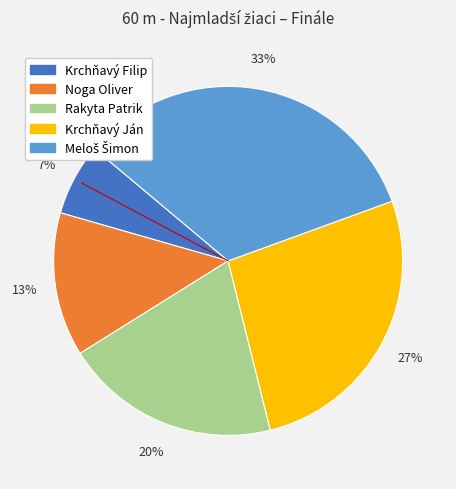

True or false: Krchňavý Ján accounts for 13% of the total.

False